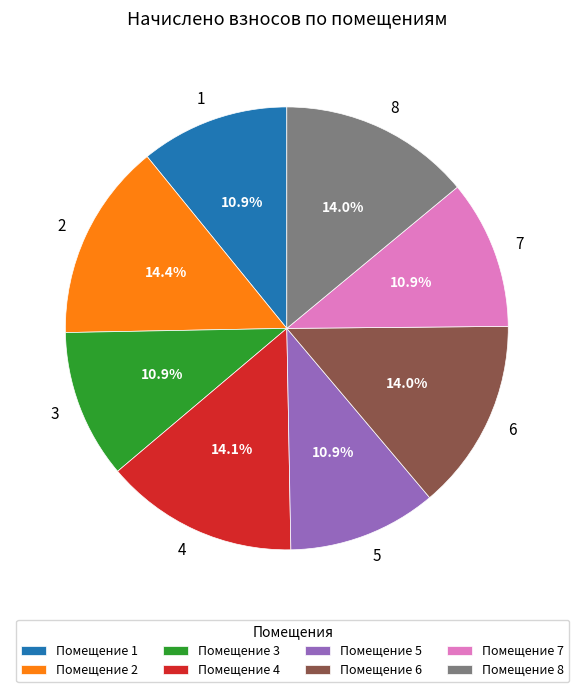

Is the sum of 5 and 6 greater than half?

No